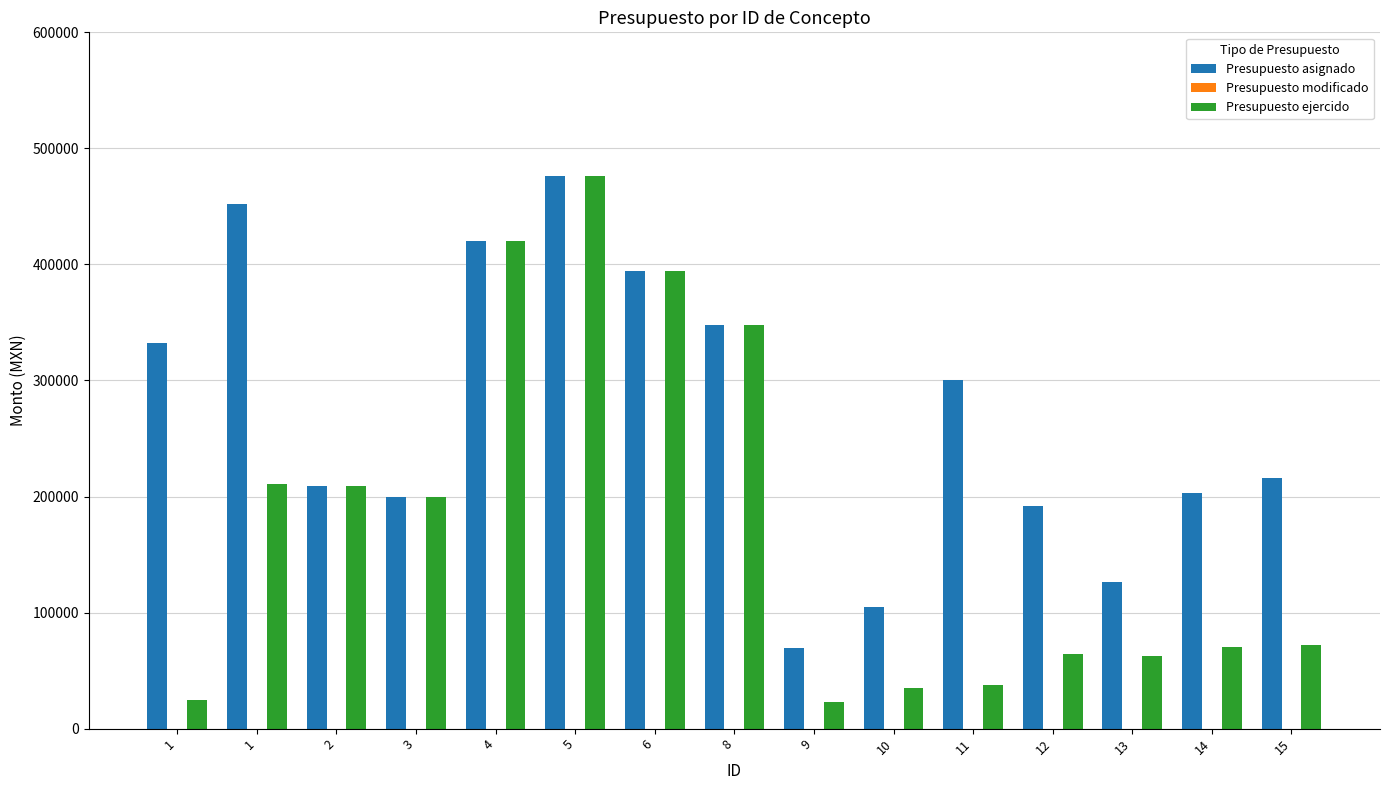

Reading right to left, extract all data points from this chart.

Presupuesto asignado: 15=216000.0	14=203000.0	13=126000.0	12=192000.0	11=300440.0	10=105000.0	9=69600.0	8=348000.0	6=394052.0	5=475820.4	4=420517.4	3=200000.0	2=208966.2	1=452260.8	1=332270.4
Presupuesto modificado: 15=0.0	14=0.0	13=0.0	12=0.0	11=0.0	10=0.0	9=0.0	8=0.0	6=0.0	5=0.0	4=0.0	3=0.0	2=0.0	1=0.0	1=0.0
Presupuesto ejercido: 15=72000.0	14=70000.0	13=63000.0	12=64000.0	11=37816.0	10=35000.0	9=23200.0	8=348000.0	6=394052.0	5=475820.4	4=420517.4	3=200000.0	2=208966.2	1=211055.0	1=24920.3